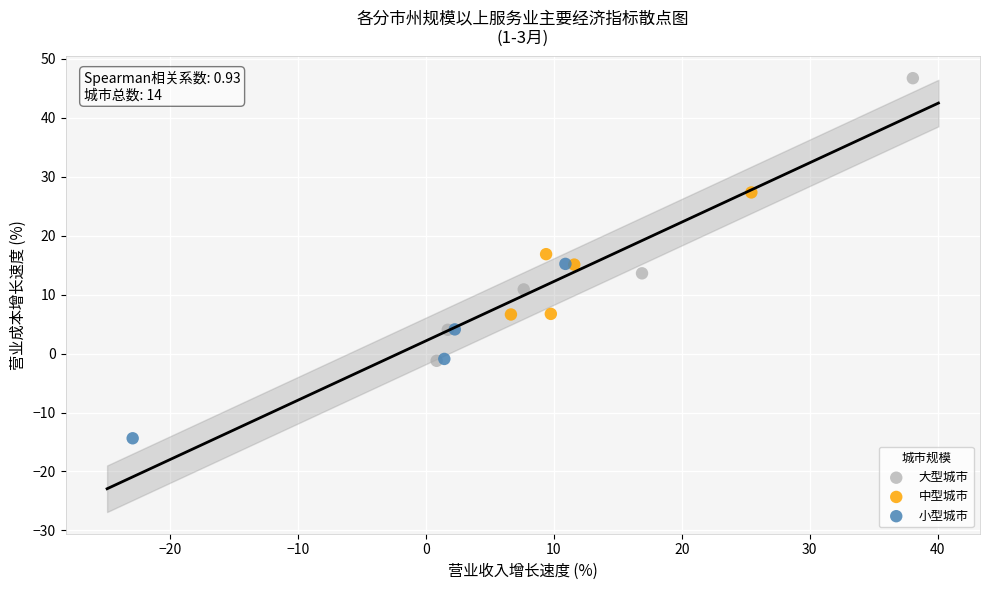

Which series contains the lowest Y value?

小型城市